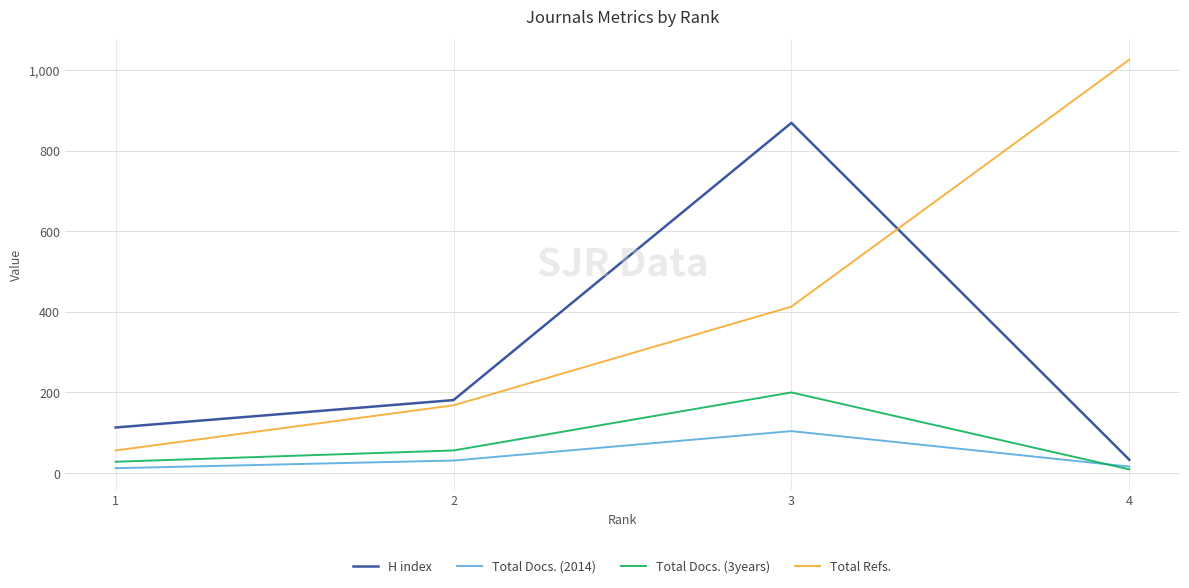

How many times do H index and Total Refs. cross each other?

1